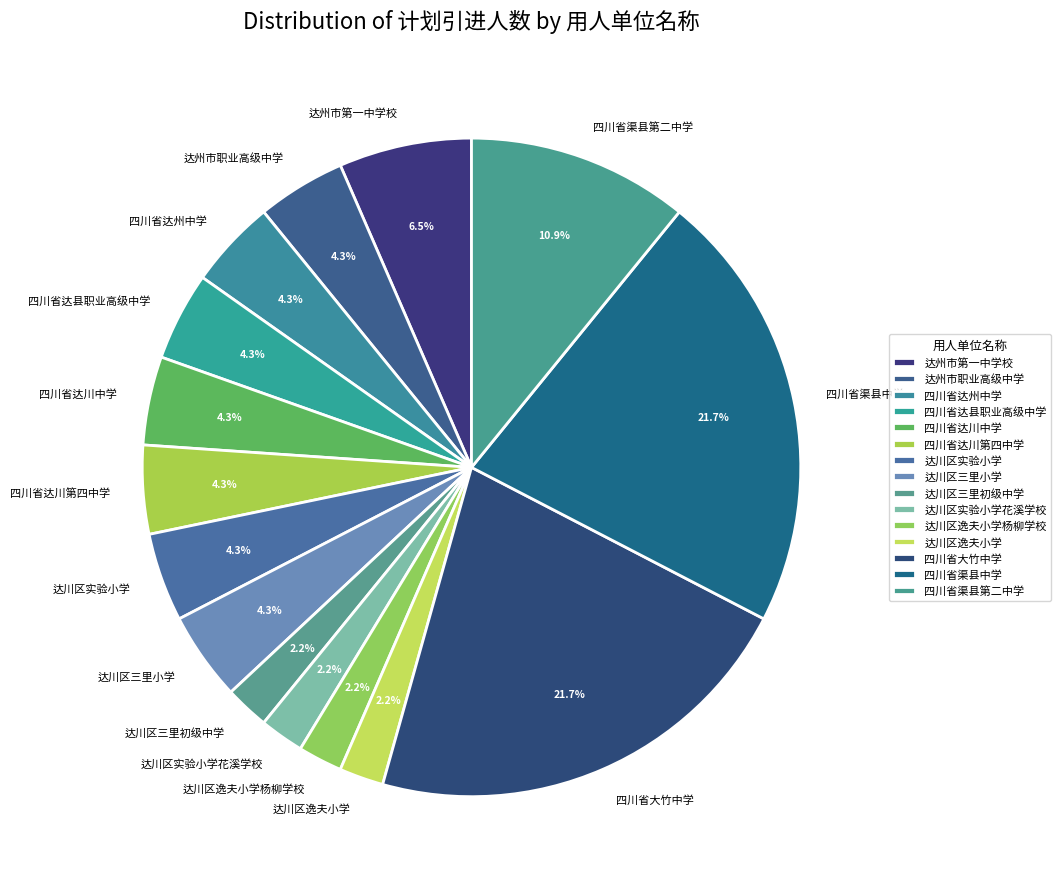

Approximately how many times larger is the value at 达川区三里初级中学 compared to 达川区逸夫小学杨柳学校?

1.0